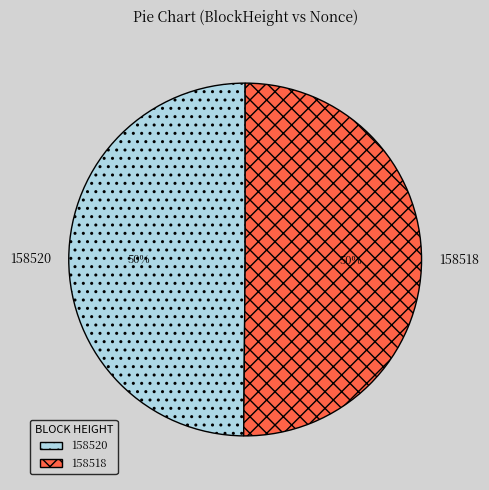

To the nearest percent, what is the combined percentage of 158520 and 158518?

100%